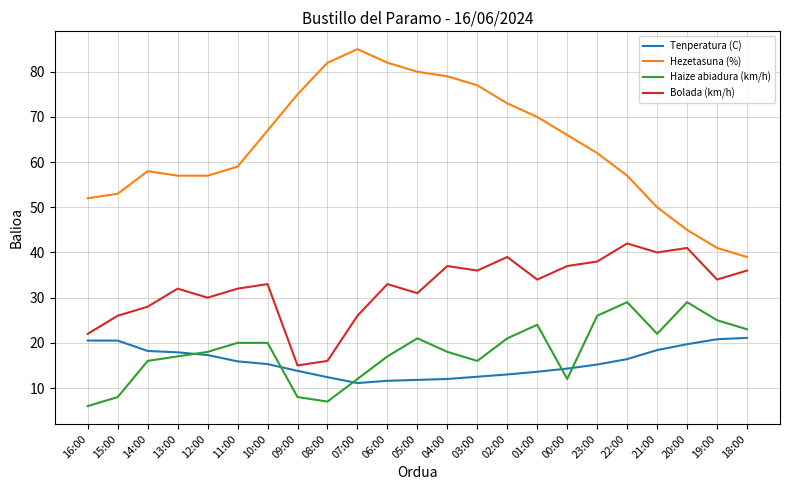

What is the difference between the second highest and second lowest values in the Tenperatura (C) series?

9.2